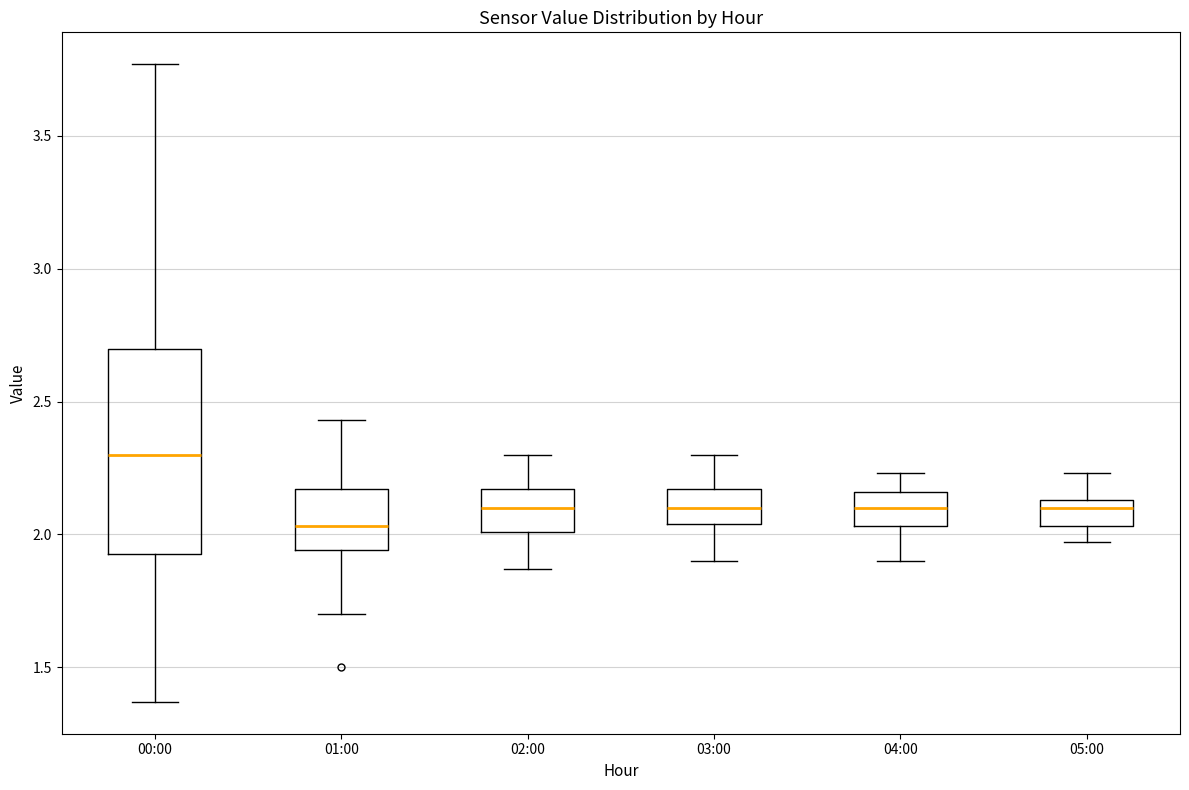

Reading left to right, read every box against the y-axis: the position of its median line, the range the box covers, and the ends of its whiskers. The values are not printed on the chart, so give them approximately, as read against the axis.

00:00: median 2.30, box 1.95 to 2.70, whiskers 1.35 to 3.75
01:00: median 2.05, box 1.95 to 2.15, whiskers 1.70 to 2.45
02:00: median 2.10, box 2.00 to 2.15, whiskers 1.85 to 2.30
03:00: median 2.10, box 2.05 to 2.15, whiskers 1.90 to 2.30
04:00: median 2.10, box 2.05 to 2.15, whiskers 1.90 to 2.25
05:00: median 2.10, box 2.05 to 2.15, whiskers 1.95 to 2.25